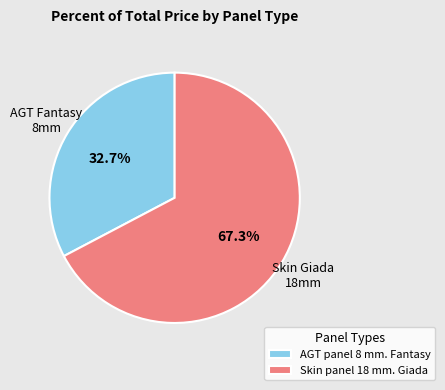

The AGT panel 8 mm. Fantasy slice represents 19% of the pie. True or false?

False